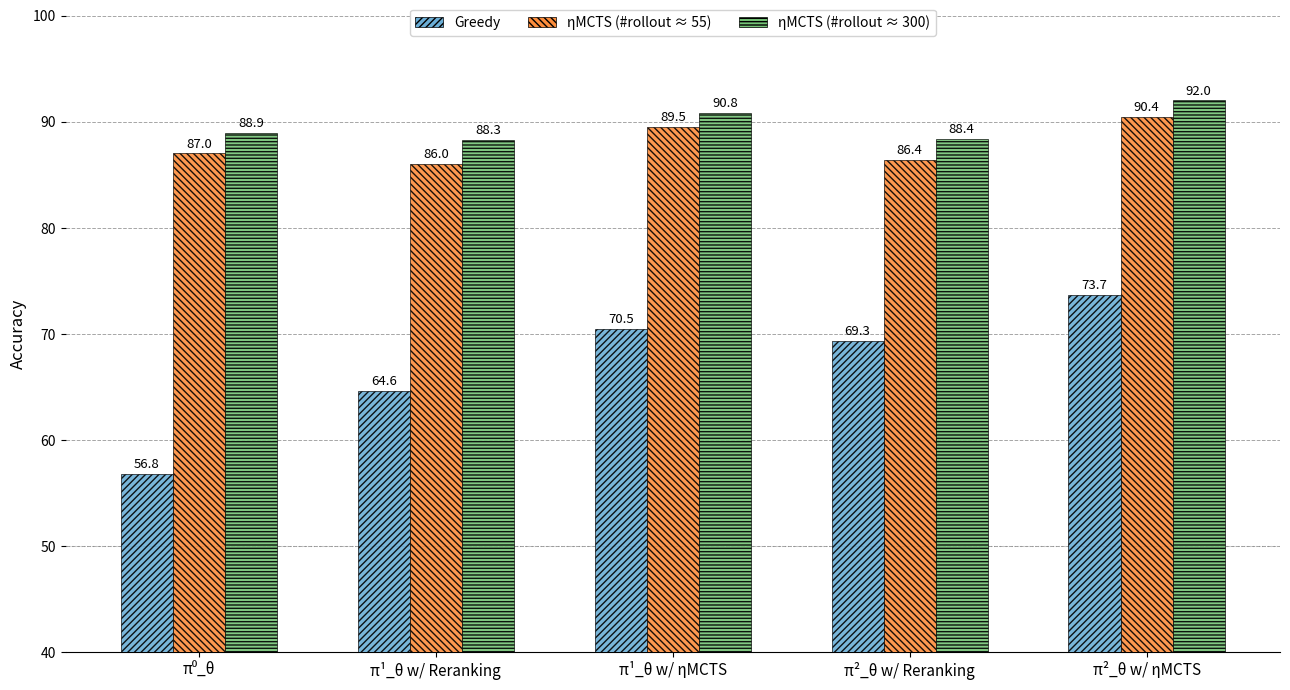

List the series in order of their peak value, lowest first.

Greedy, ηMCTS (#rollout ≈ 55), ηMCTS (#rollout ≈ 300)